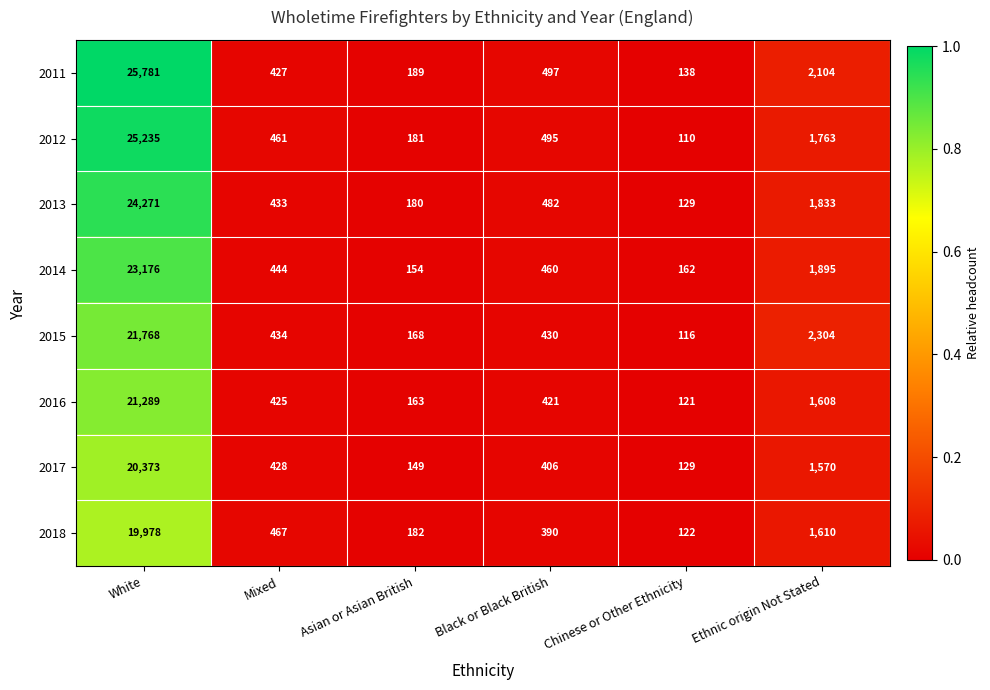

What is the difference between the maximum and minimum values in the 2012 series?

25125